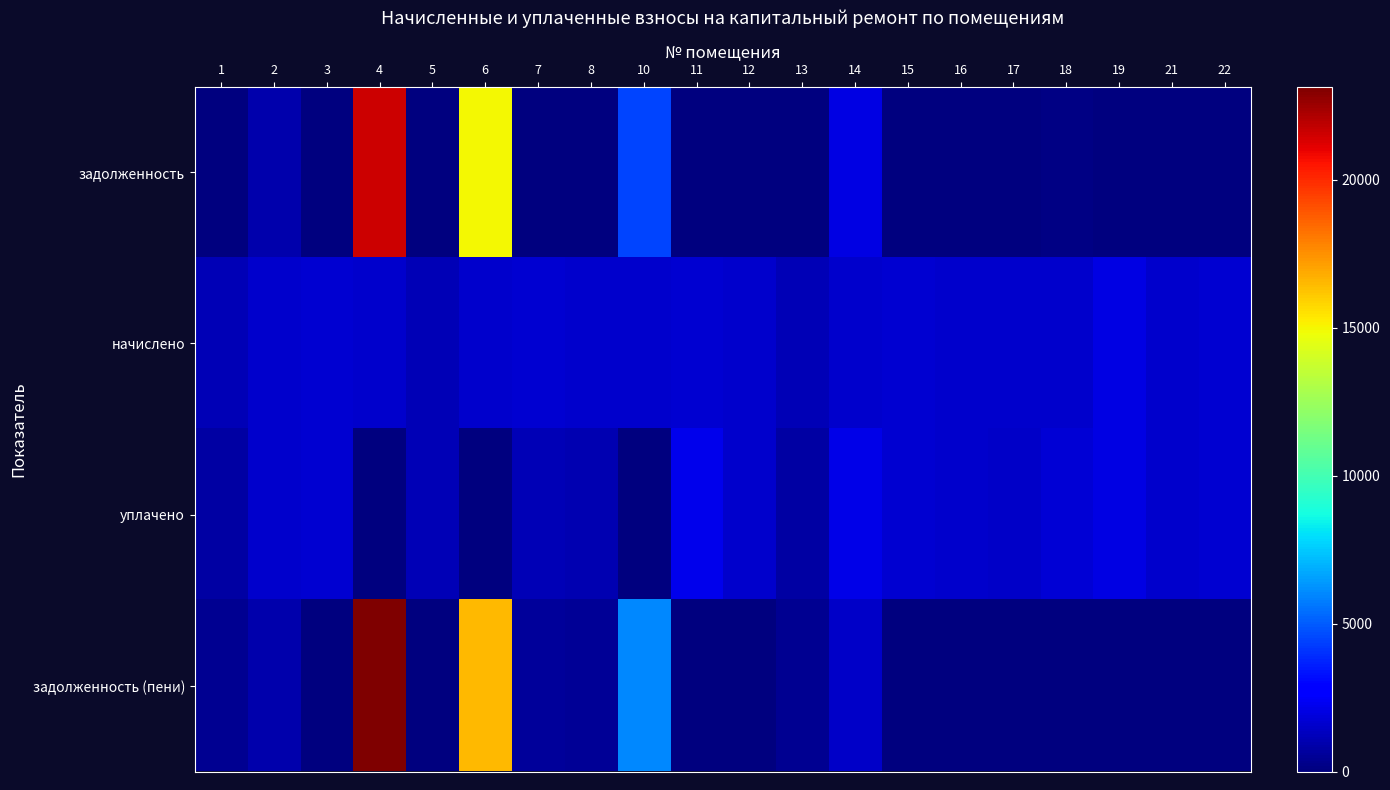

At which category does the chart reach its minimum across all series?

1